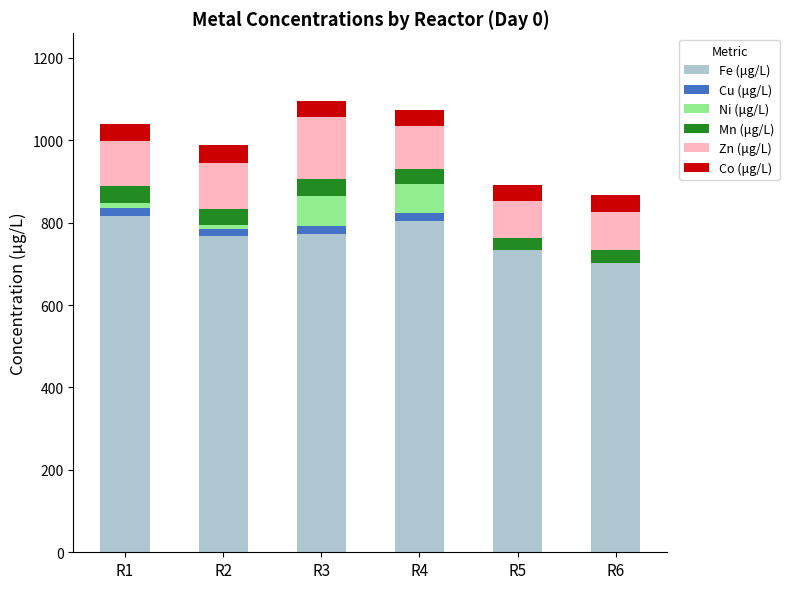

The value of Fe (μg/L) at R5 is 733.0. True or false?

True